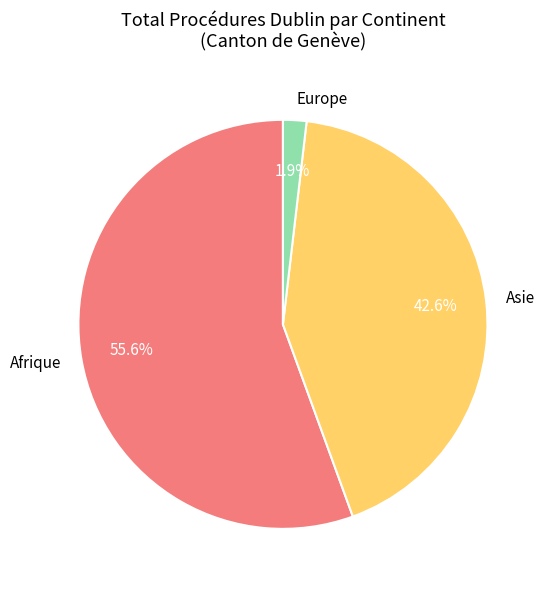

Is there any slice that represents more than half of the pie?

Yes